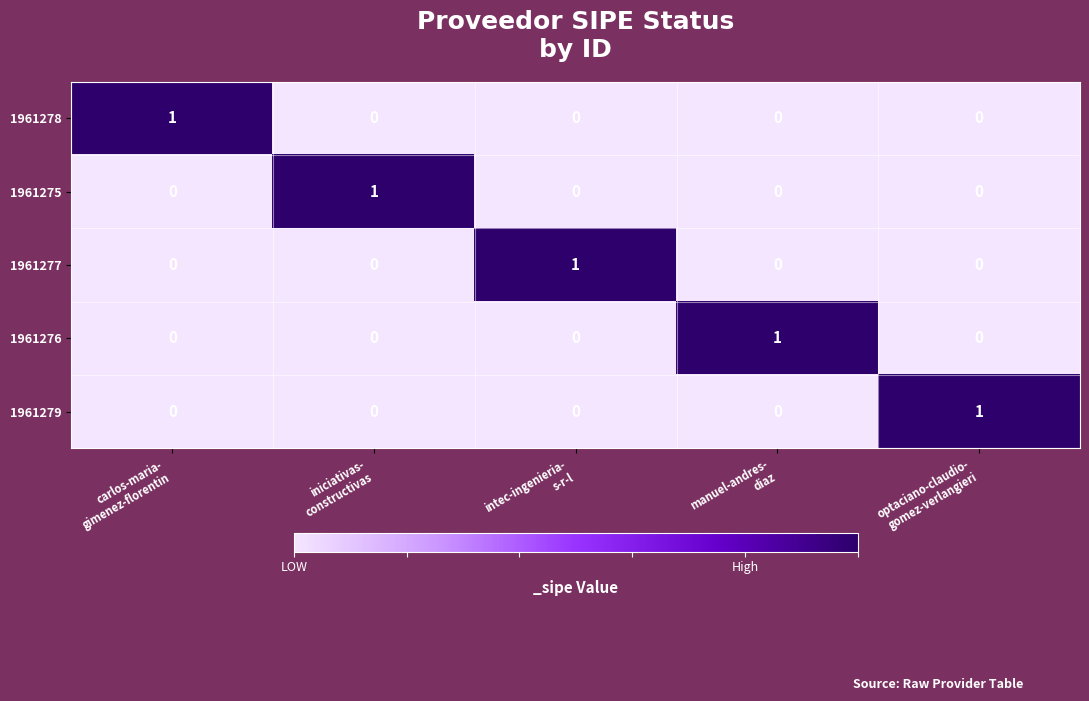

Rank the series by their maximum value, from highest to lowest.

1961278, 1961275, 1961277, 1961276, 1961279